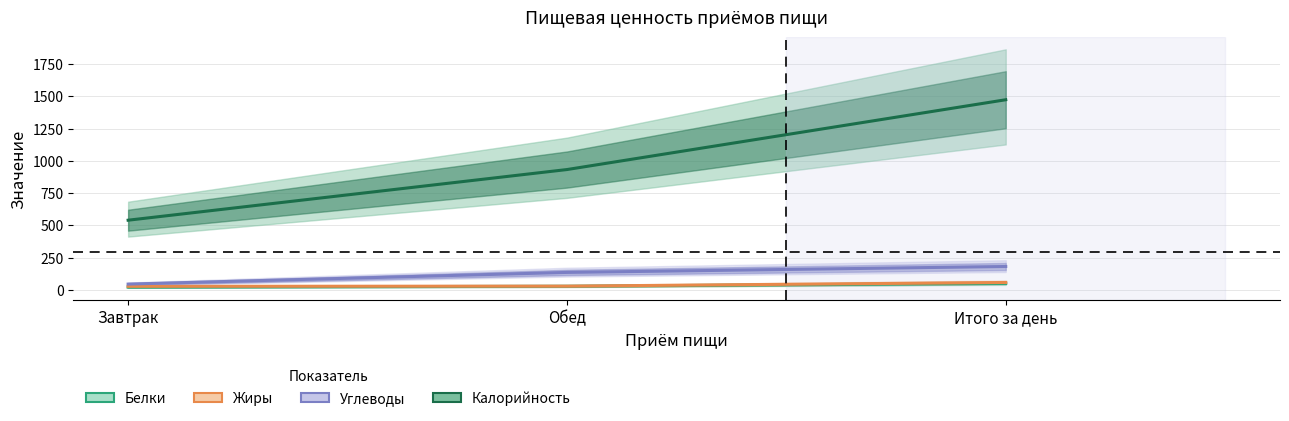

How many values in the Углеводы series are below 136?

1